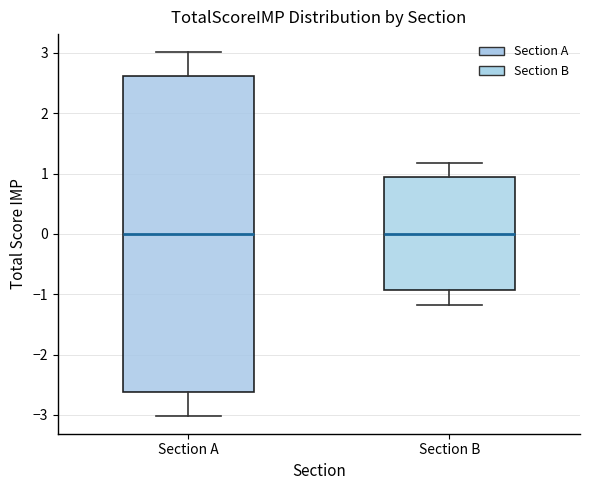

Reading left to right, transcribe this box plot: for each box, give where its median line is, the range the box spans, and where its two whiskers end, as read against the y-axis. The values are not printed on the chart, so give them approximately, as read against the axis.

Section A: median 0.0, box -2.6 to 2.6, whiskers -3.0 to 3.0
Section B: median 0.0, box -0.9 to 0.9, whiskers -1.2 to 1.2